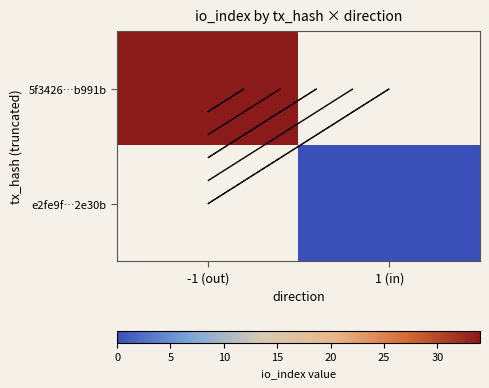

Rank the series at -1 (out) from highest to lowest value.

5f3426…b991b, e2fe9f…2e30b